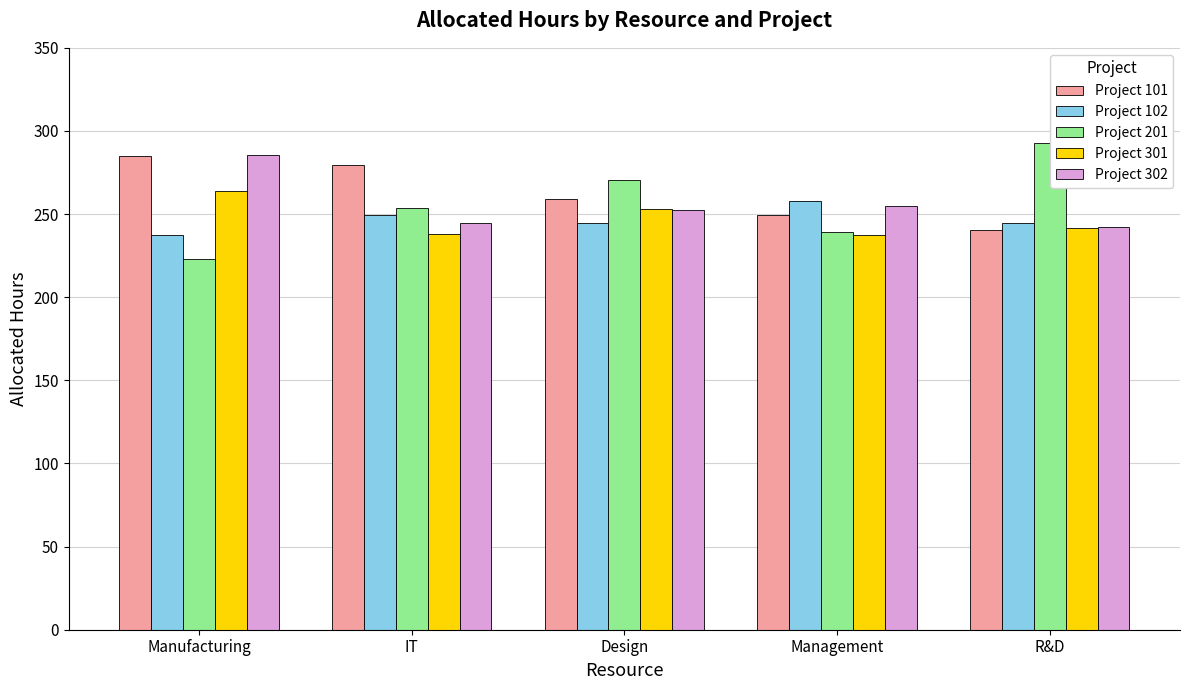

At which category does the chart reach its peak across all series?

R&D